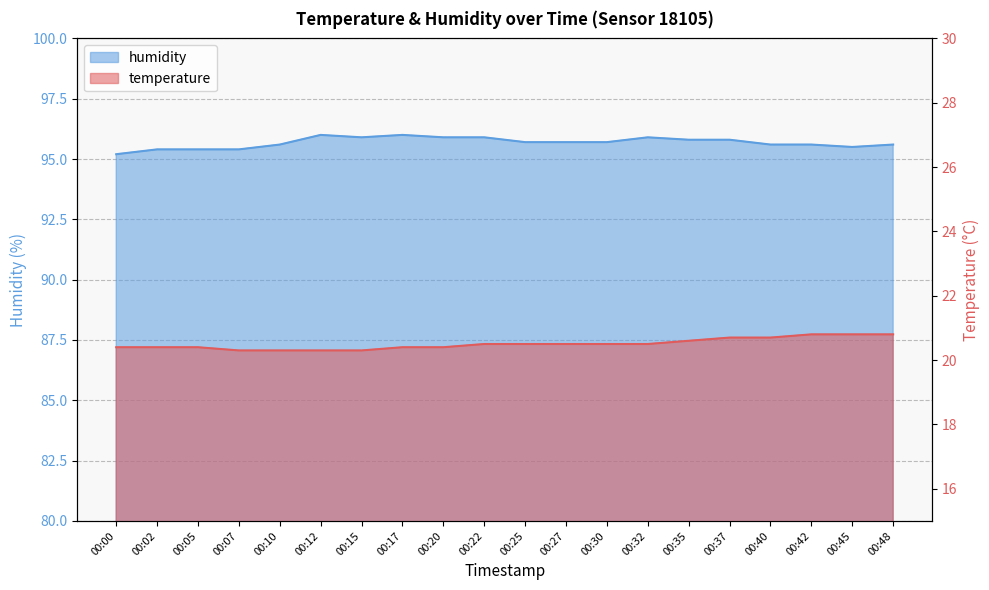

What is the sum of all temperature values?

410.1